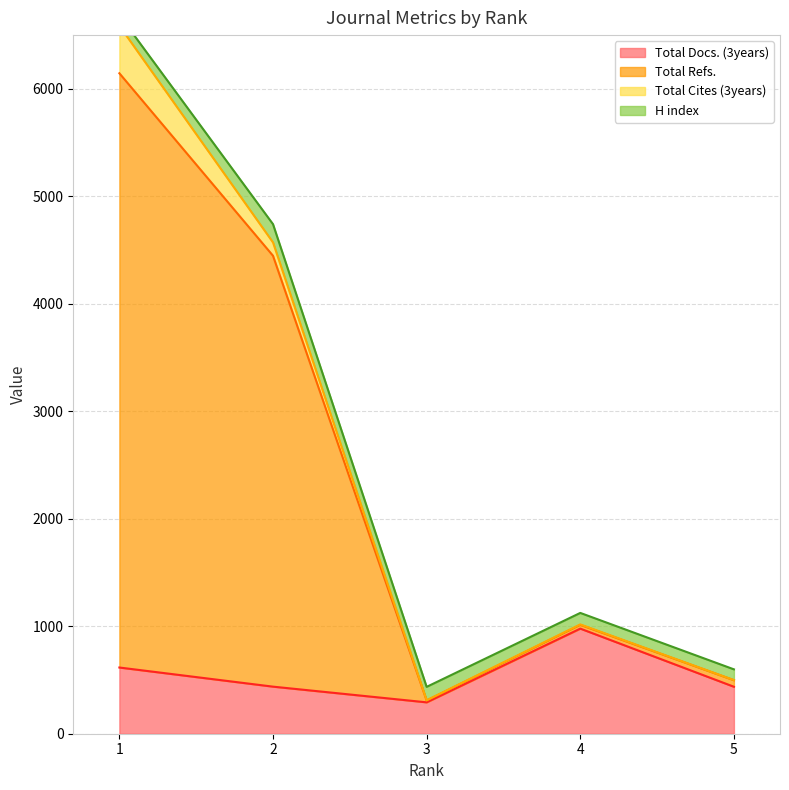

Which series has the largest total across all categories?

Total Refs.